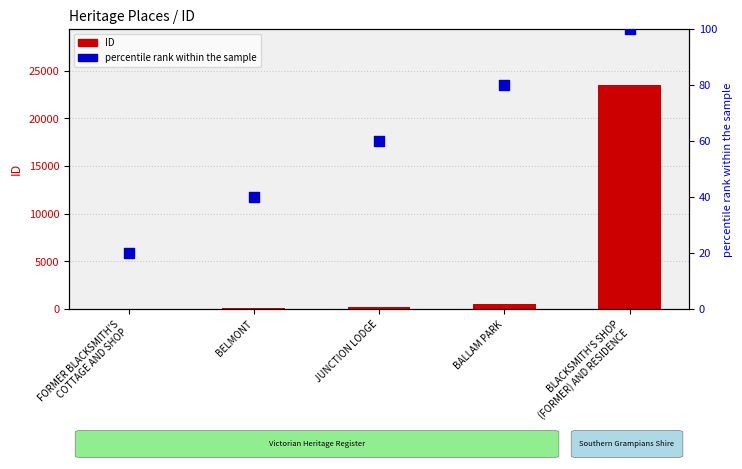

Which series has the widest spread of Y values?

ID